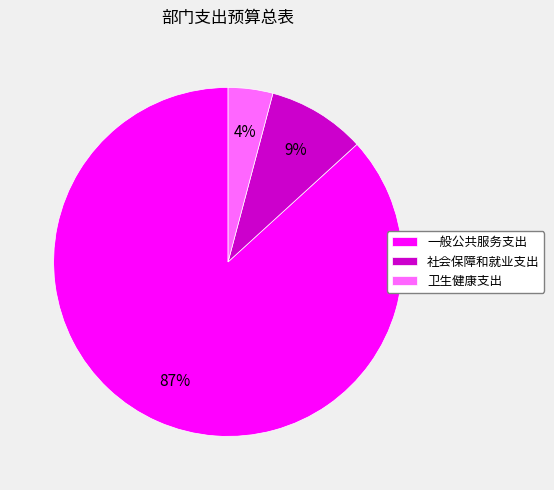

True or false: 卫生健康支出 accounts for 4% of the total.

True